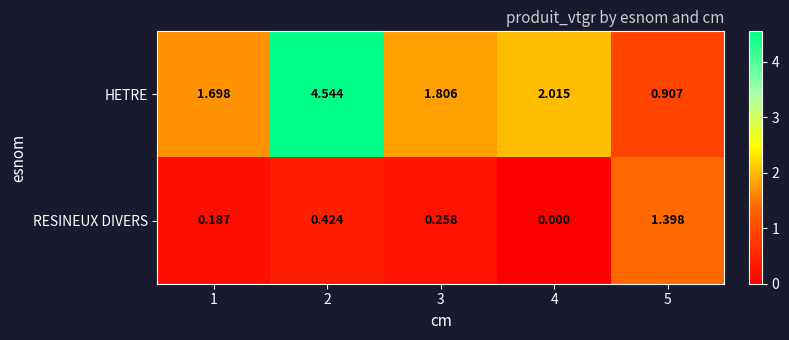

Rank the series at 4 from lowest to highest value.

RESINEUX DIVERS, HETRE